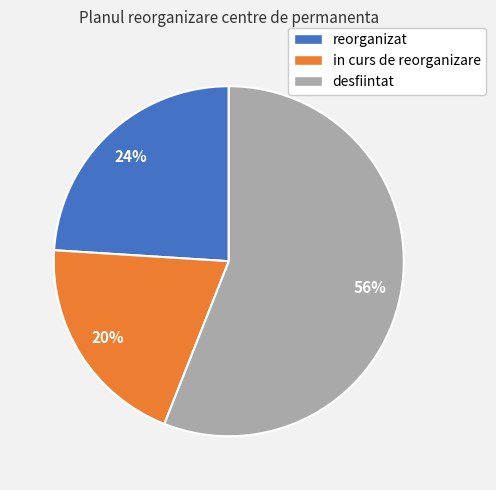

True or false: reorganizat accounts for 24% of the total.

True